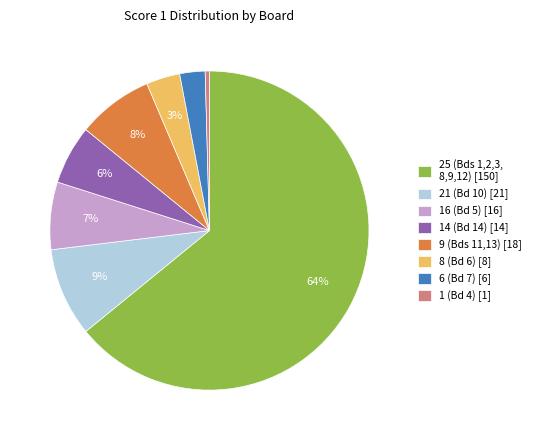

Is it true that 16 (Bd 5) [16] is 17% of the pie?

False